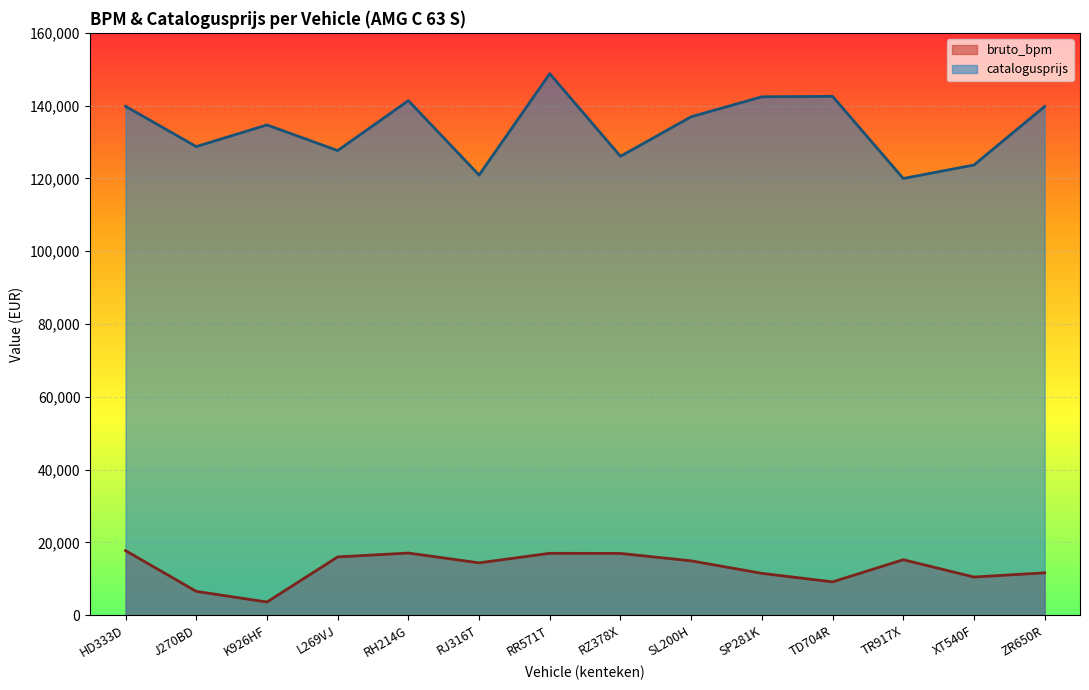

What is the highest value of the bruto_bpm series?

17747